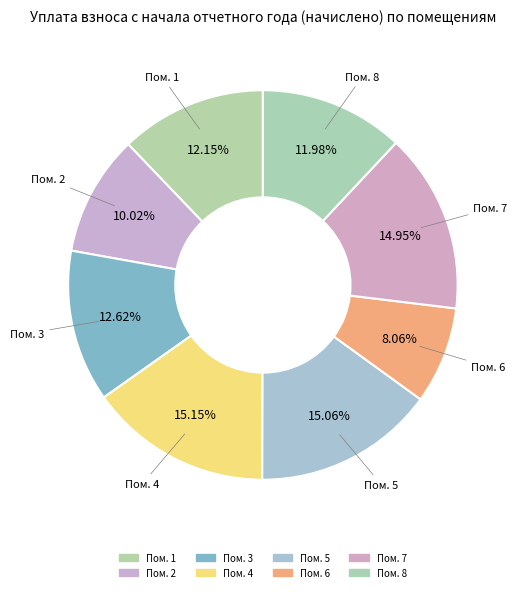

Count the number of slices in the pie.

8